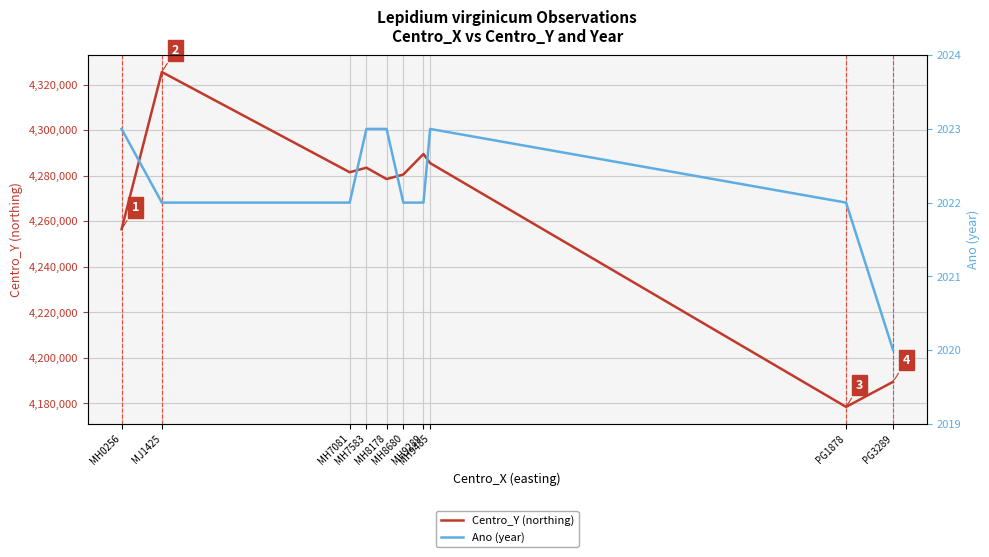

What are all the series names shown in the legend?

Centro_Y (northing), Ano (year)